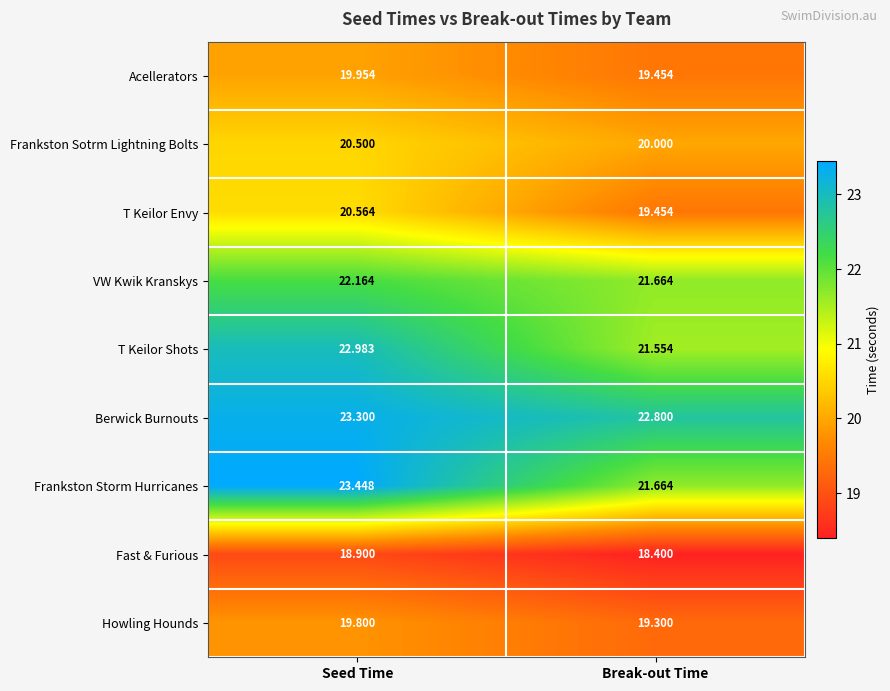

Which label corresponds to the smallest value in the chart?

Break-out Time